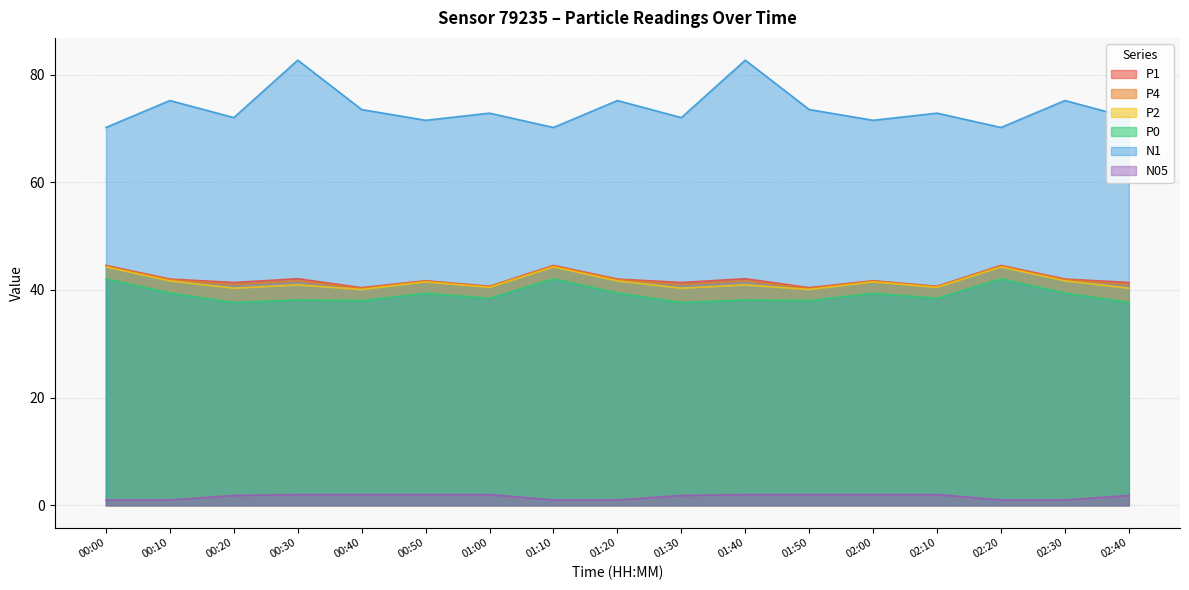

Which series has the largest range (max minus min)?

N1